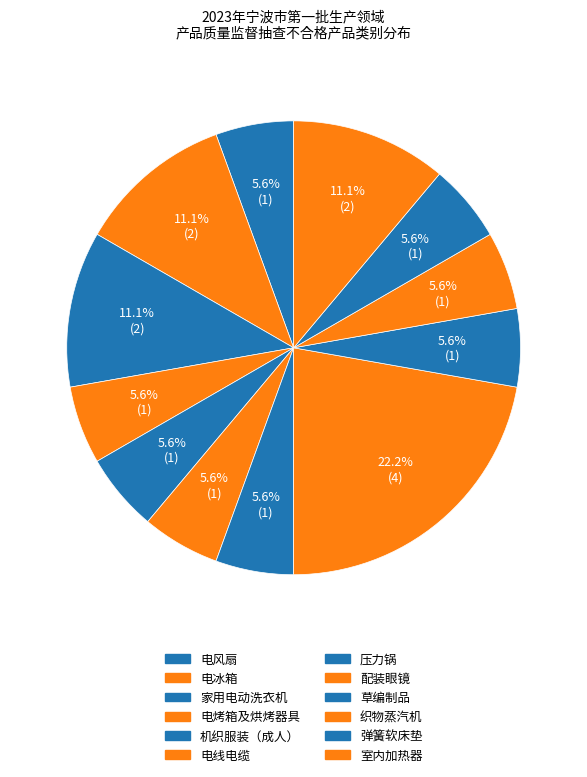

The 电烤箱及烘烤器具 slice represents 20% of the pie. True or false?

False